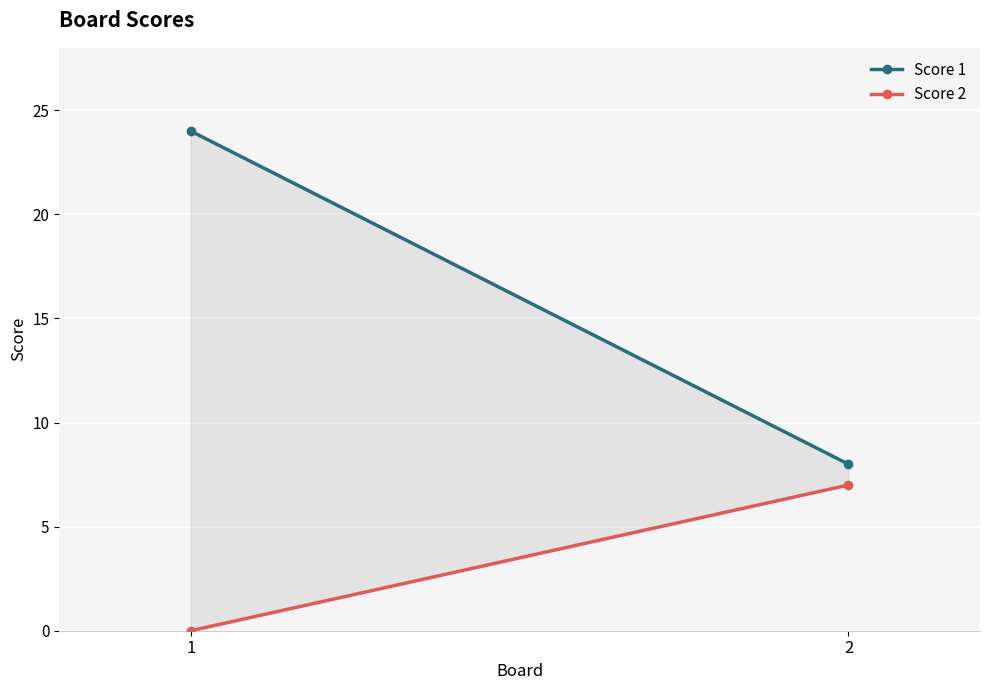

How many positive values does the Score 2 series have?

1